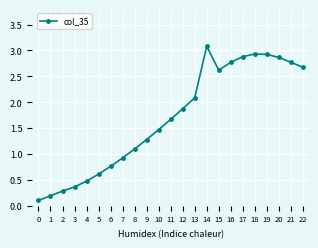

How many points are higher than both their immediate neighbors (excluding endpoints)?

2